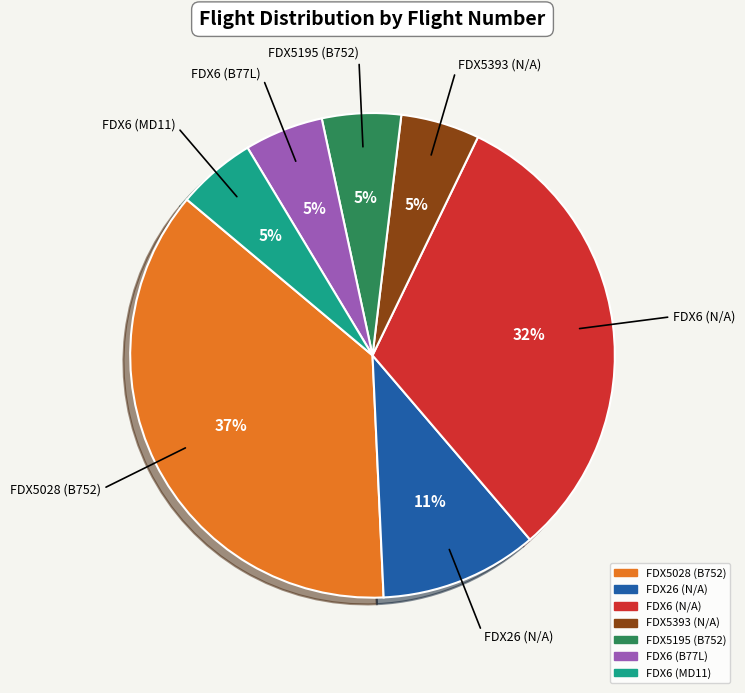

To the nearest percent, what is the average slice percentage?

14%